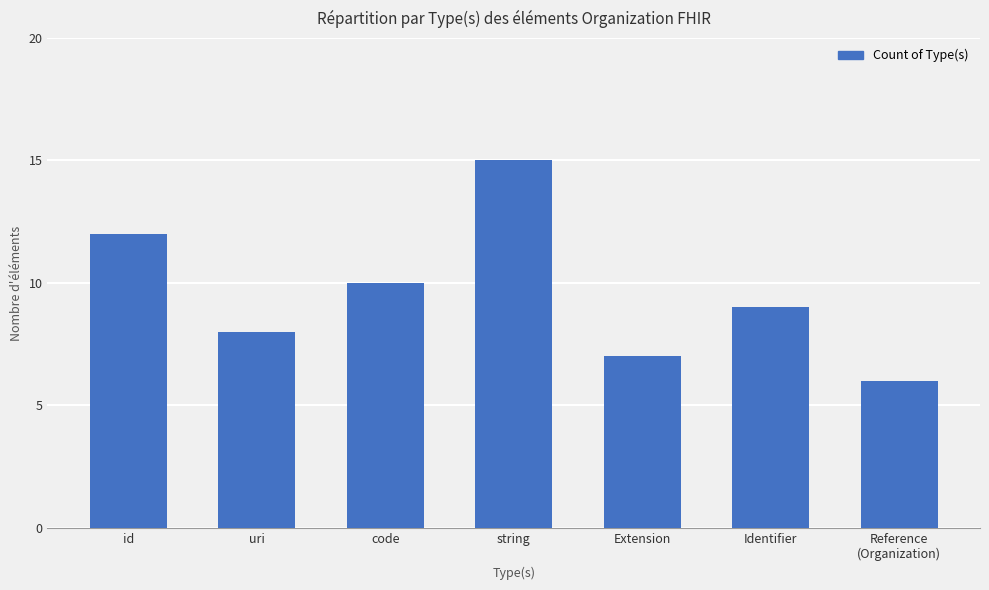

Where is the data nearest to the value 10?

code